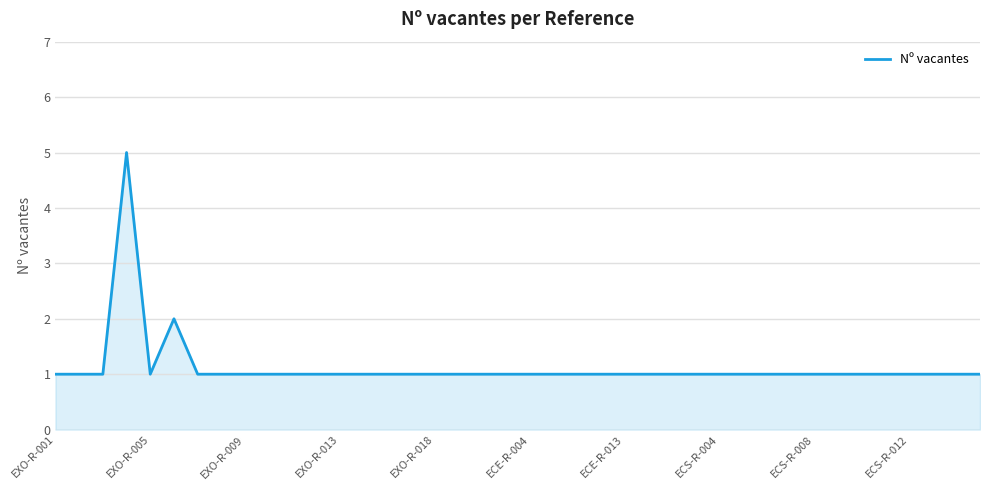

What is the average value?

1